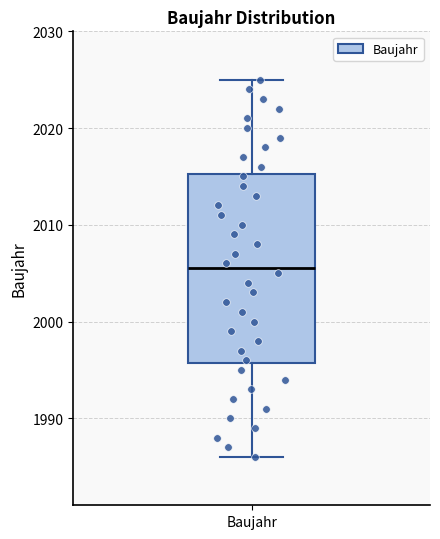

Transcribe this box plot: give where the median line is, the range the box spans, and where the two whiskers end, as read against the y-axis. The values are not printed on the chart, so give them approximately, as read against the axis.

median 2006, box 1996 to 2015, whiskers 1986 to 2025